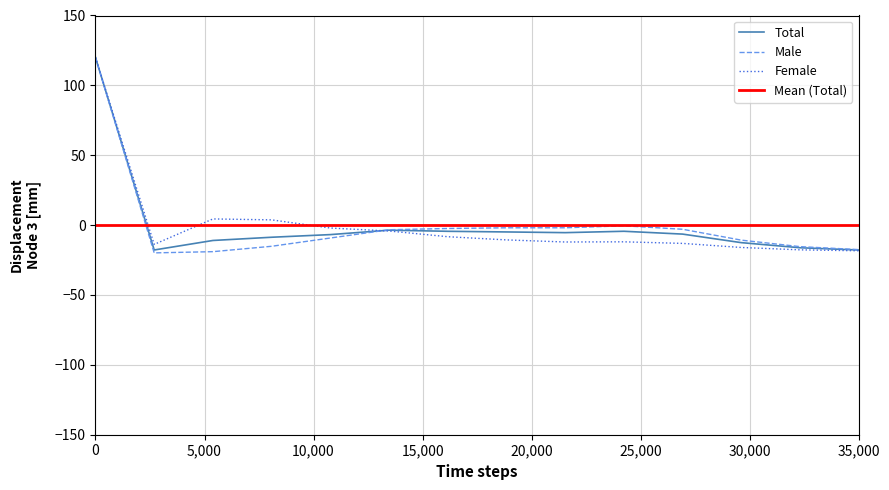

What is the value of the Female point at the 11th from the left?

-13.1